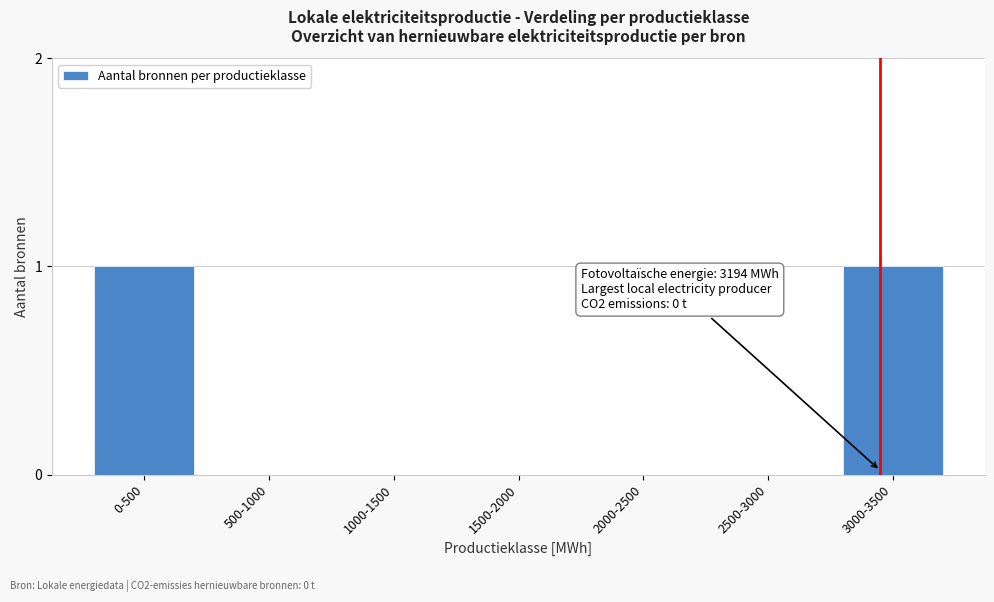

Reading left to right, list all the values displayed in this chart.

0-500=1	500-1000=0	1000-1500=0	1500-2000=0	2000-2500=0	2500-3000=0	3000-3500=1